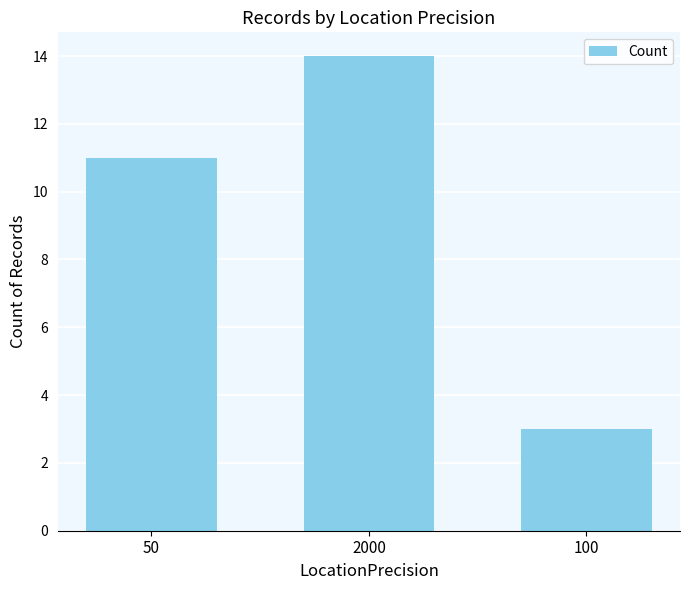

How many data points are less than 11?

1